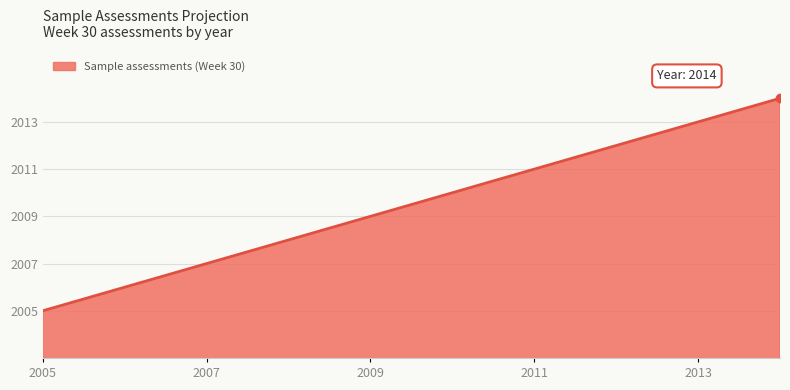

Does the chart have visible grid lines?

Yes